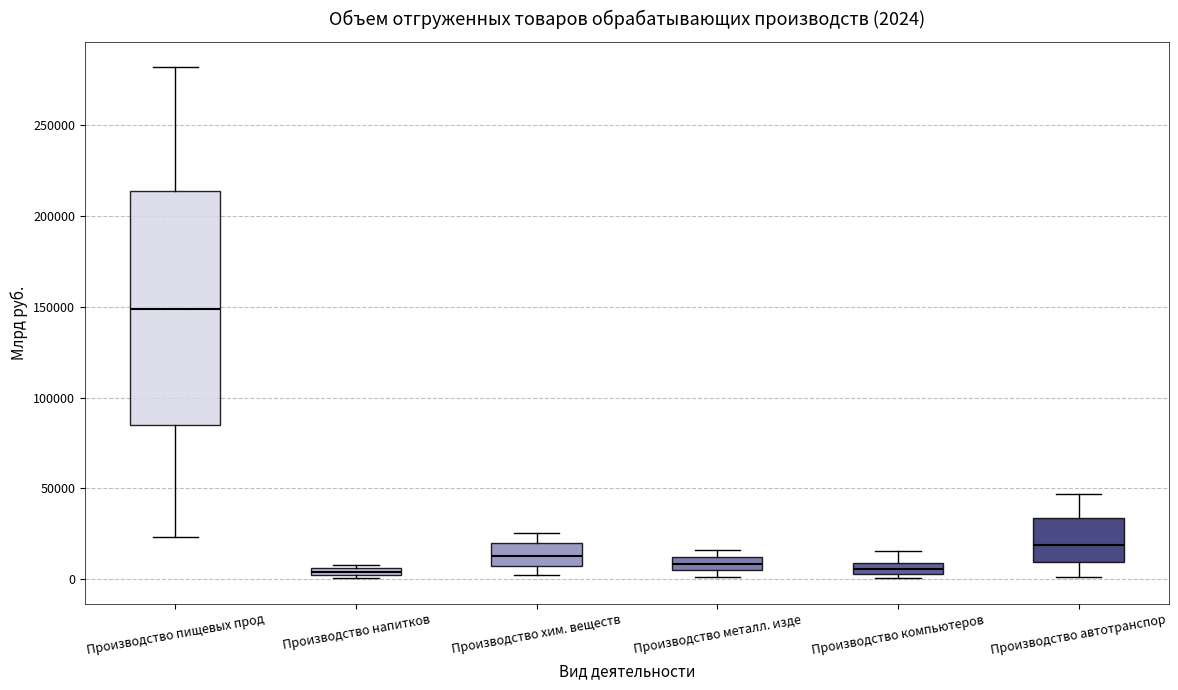

Which box has the highest median line?

Производство пищевых прод